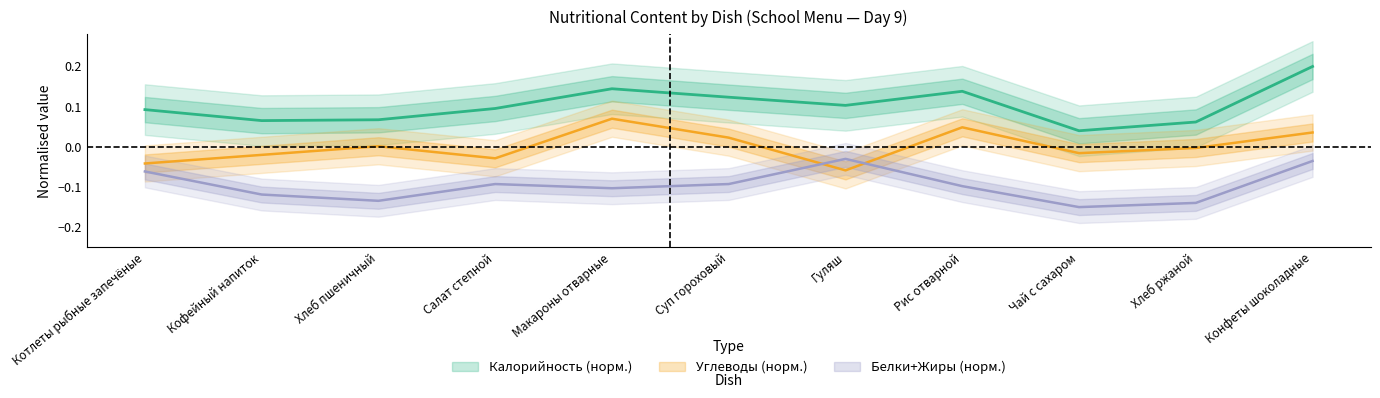

Is the value of Углеводы at Макароны отварные greater than the value of Калорийность at Суп гороховый?

No